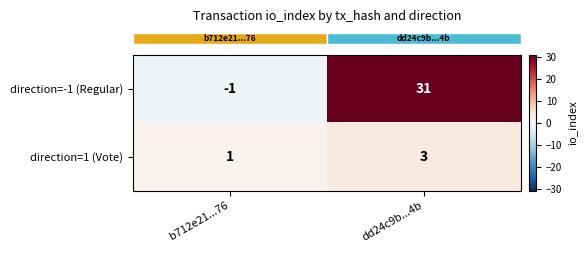

What is the difference between the maximum and minimum values in the direction=-1 (Regular) series?

32